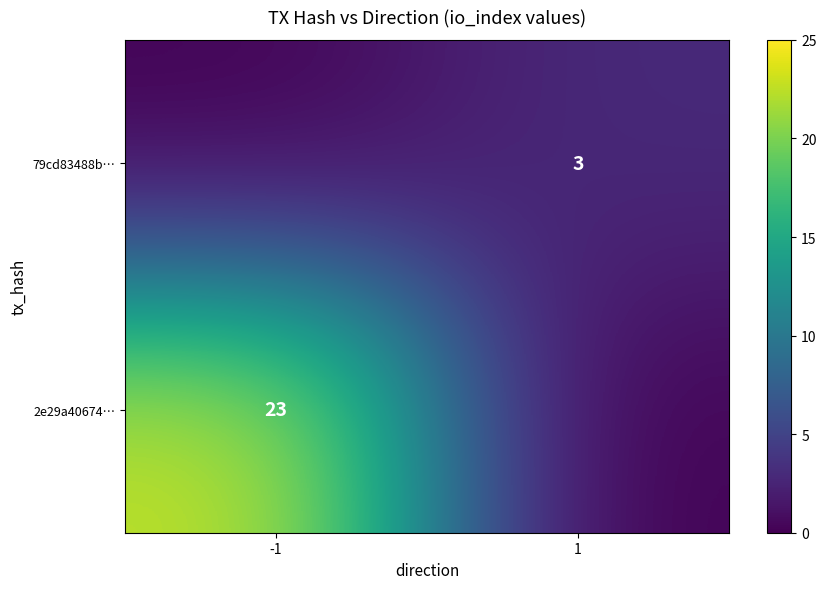

Is the value of 79cd83488b… at 1 greater than the value of 2e29a40674… at -1?

No